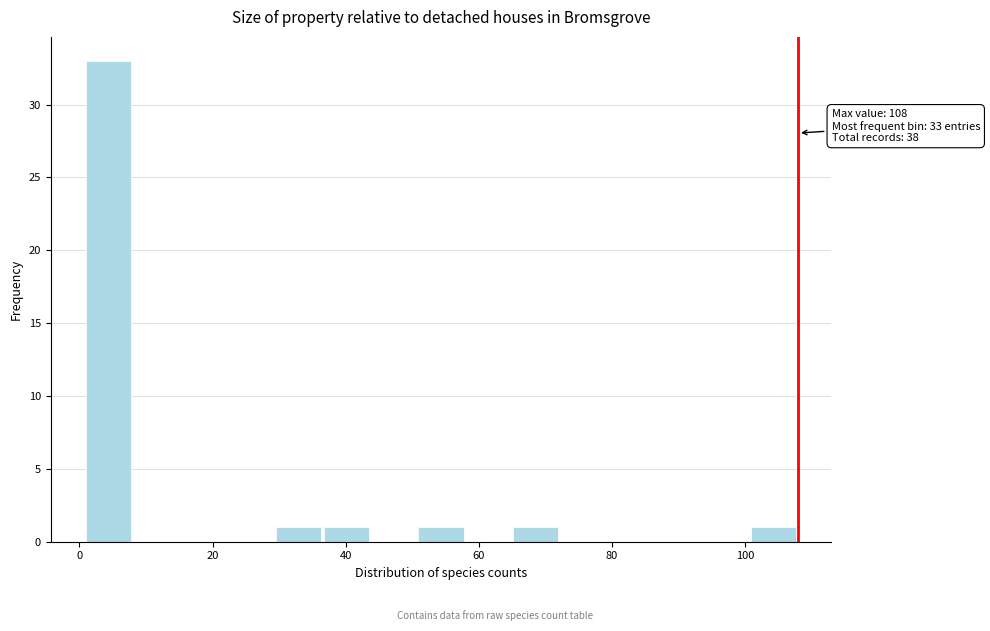

Around what value on the x-axis is the tallest bar? Give the approximate position of its centre, as read against the axis.

4